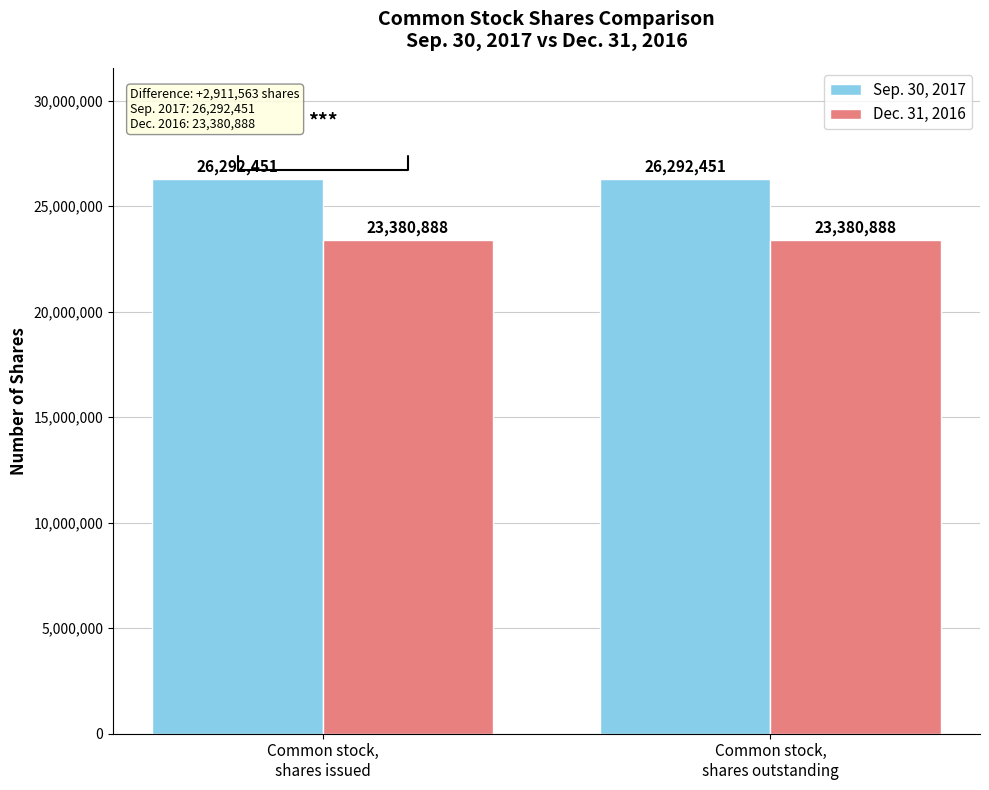

How many distinct data groups are displayed?

2